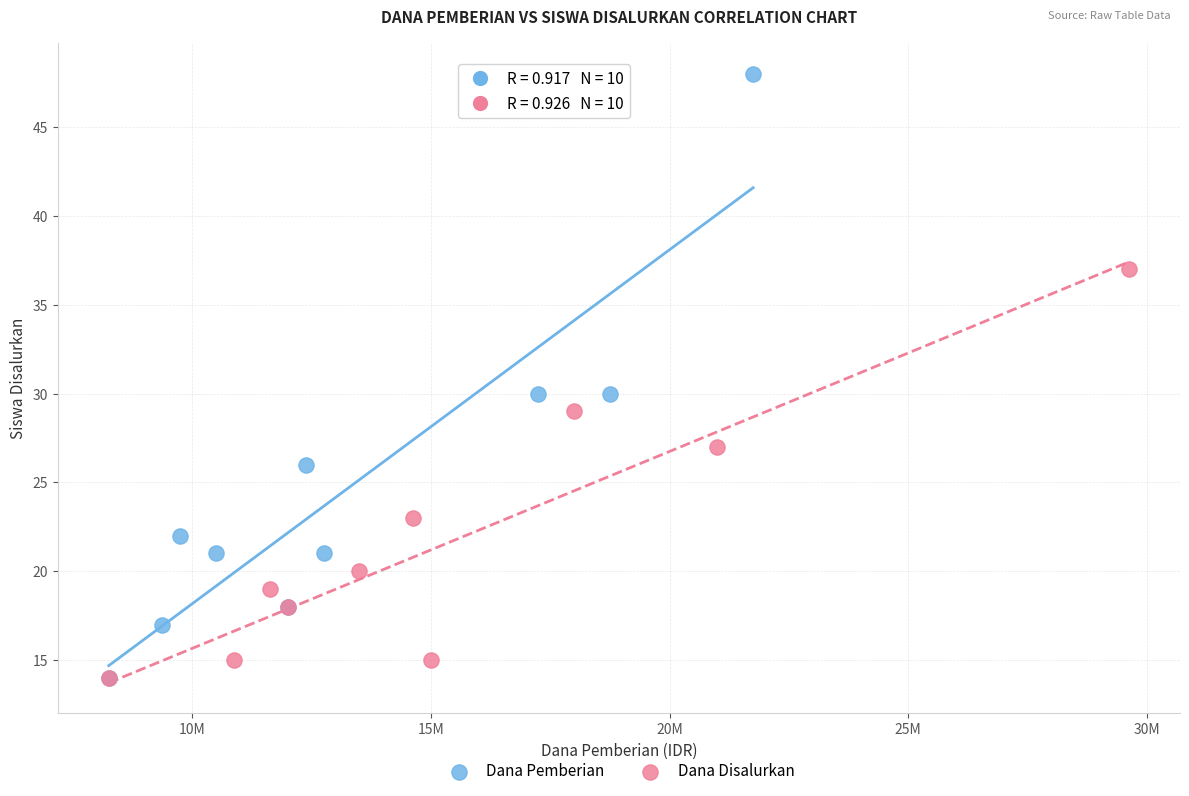

Which series reaches the maximum Y coordinate?

Dana Pemberian